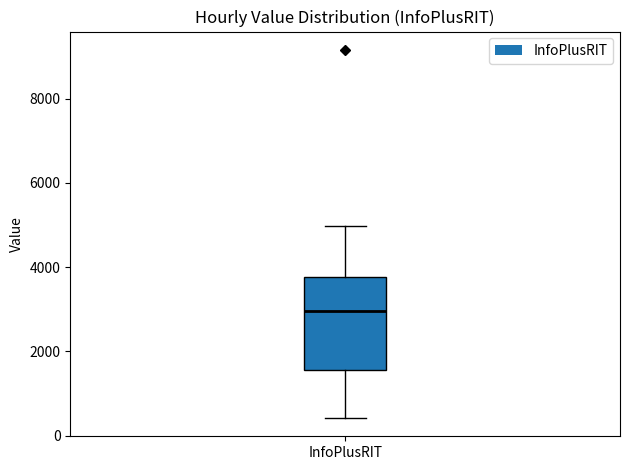

Where is the upper edge of the box for InfoPlusRIT on the y-axis? The values are not printed on the chart, so give them approximately, as read against the axis.

3800